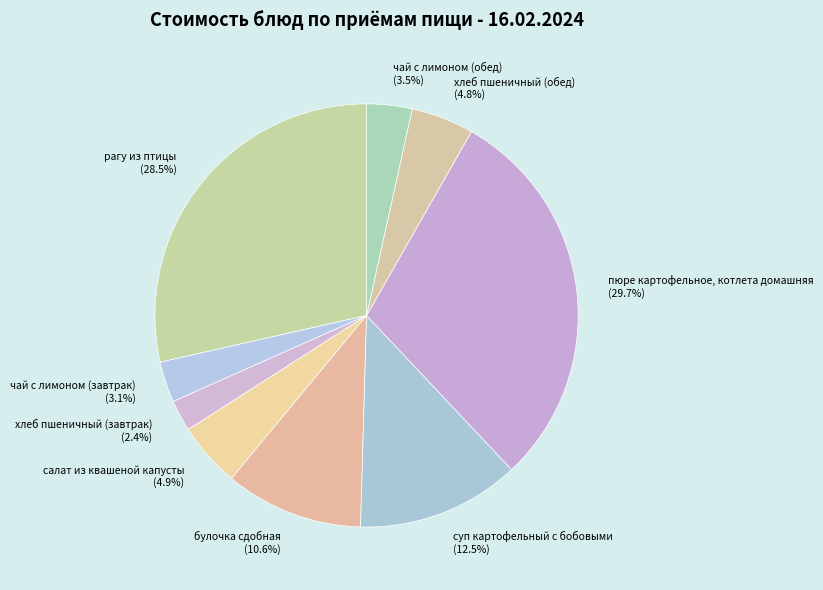

Is there any slice that represents more than half of the pie?

No